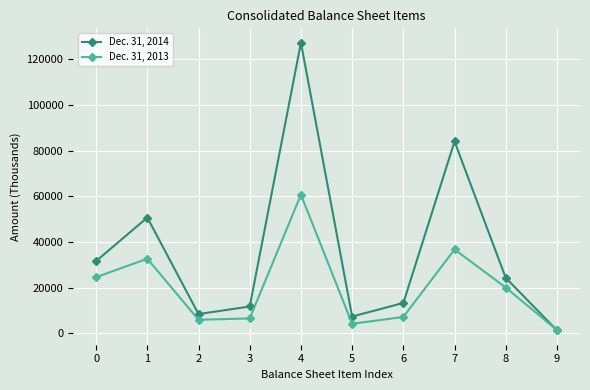

How many data points in Dec. 31, 2013 are less than 20000?

5